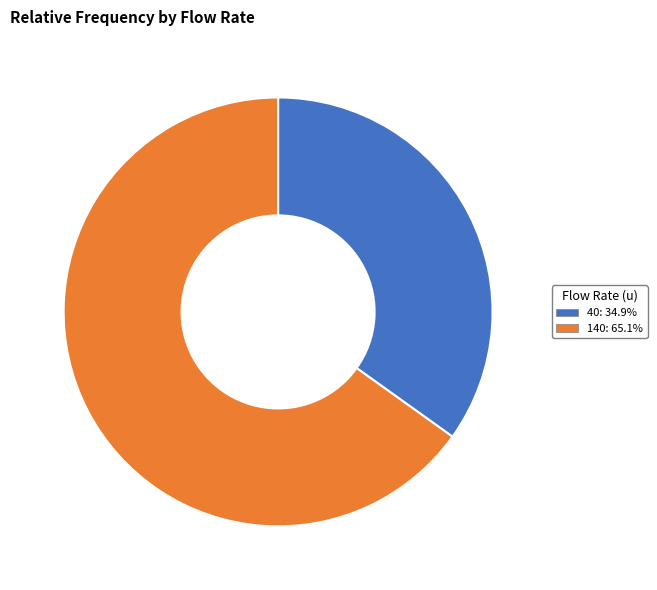

Rank the categories by value from highest to lowest.

140, 40